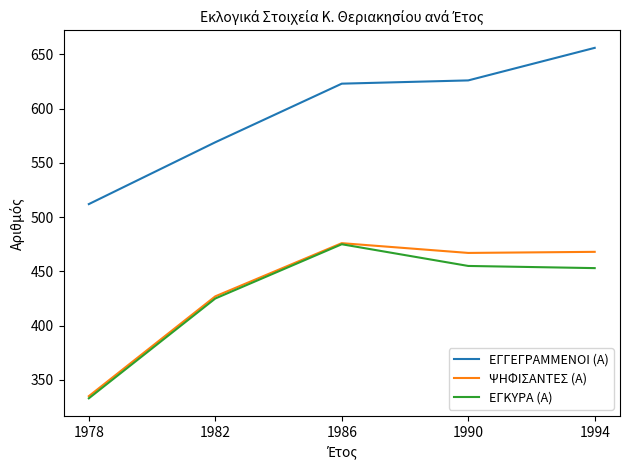

Where does the ΕΓΚΥΡΑ (Α) series first go above 453?

1986